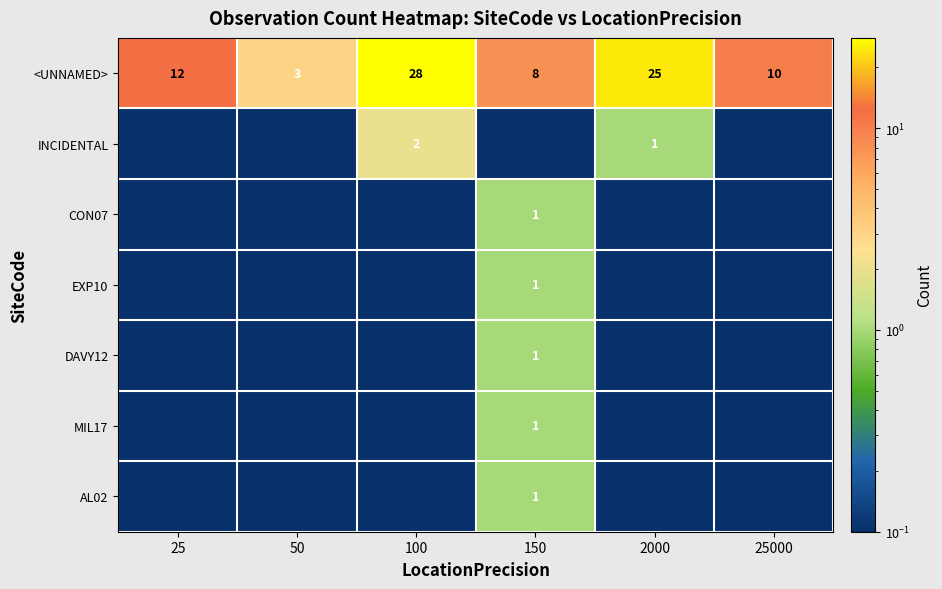

What is the difference between the highest and lowest values at 150?

8.0